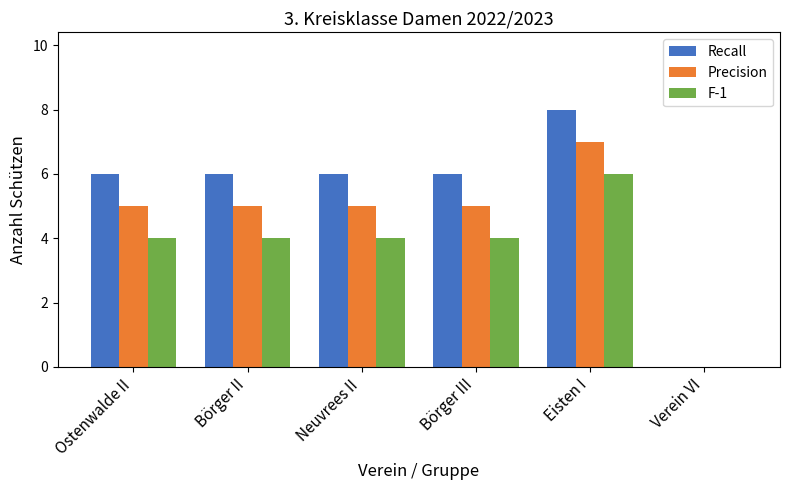

Which series has the widest spread of values?

Recall